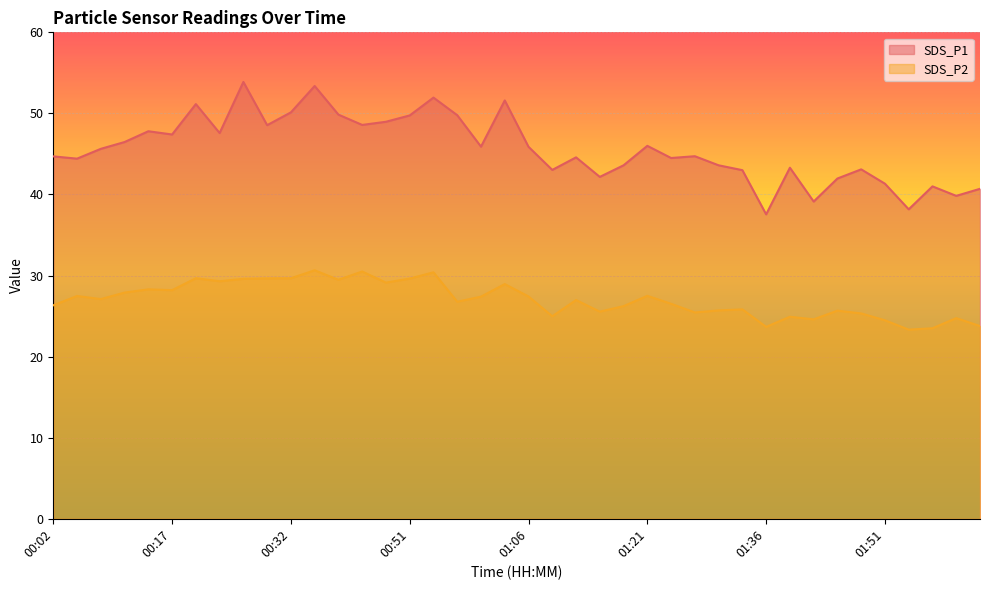

Where is the first local minimum for SDS_P2?

00:08